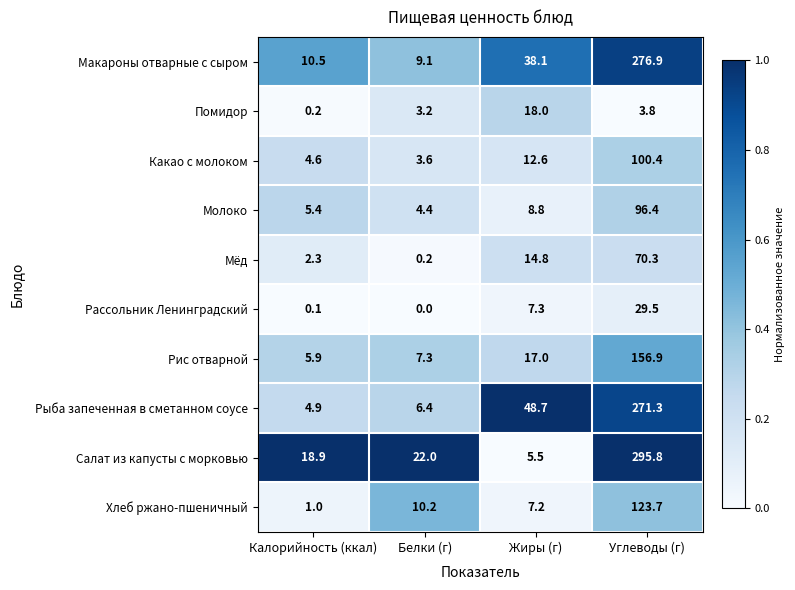

What is the difference between the maximum and second lowest values in the Молоко series?

91.0